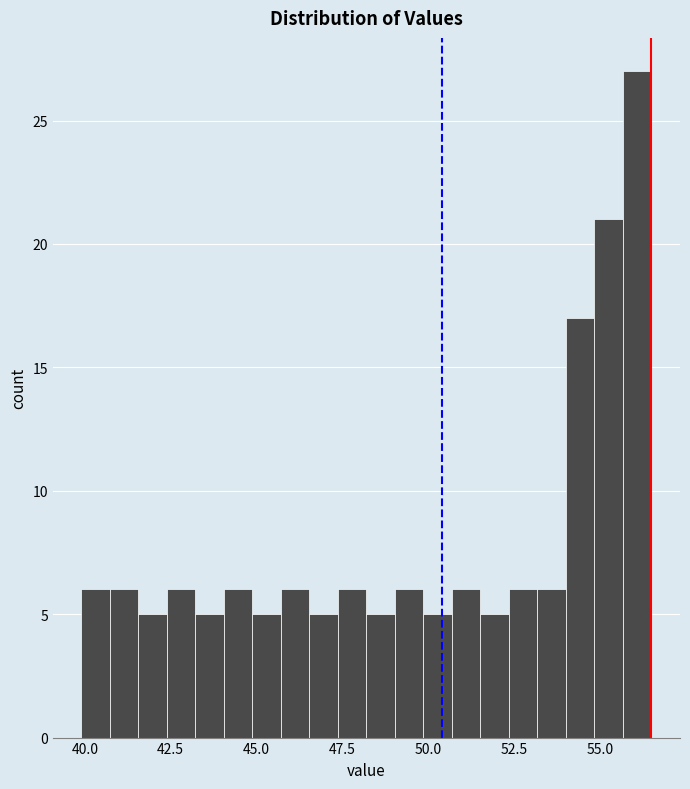

Around what value on the x-axis is the tallest bar? Give the approximate position of its centre, as read against the axis.

56.0